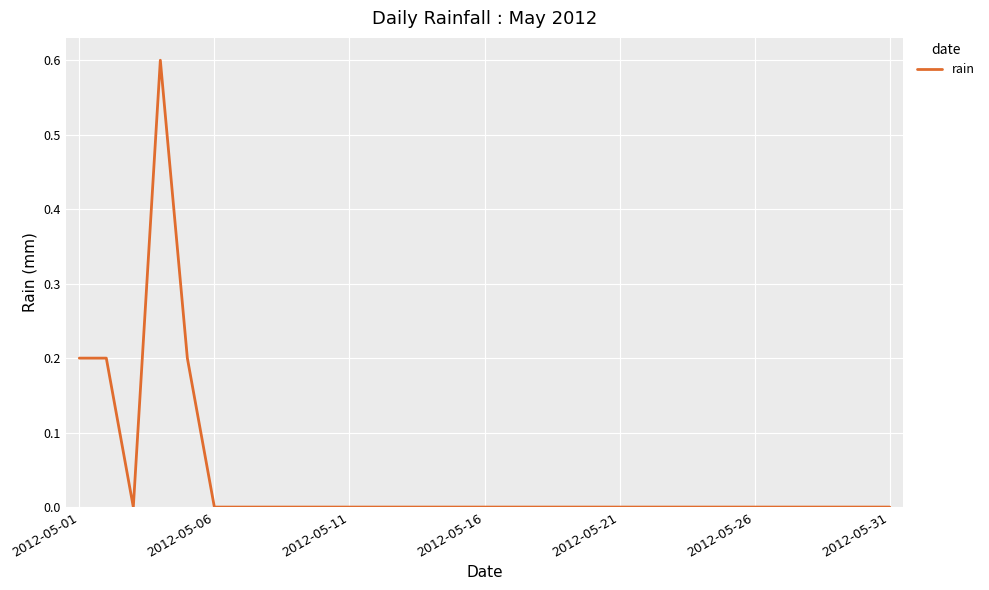

What is the maximum value shown in the chart?

0.6